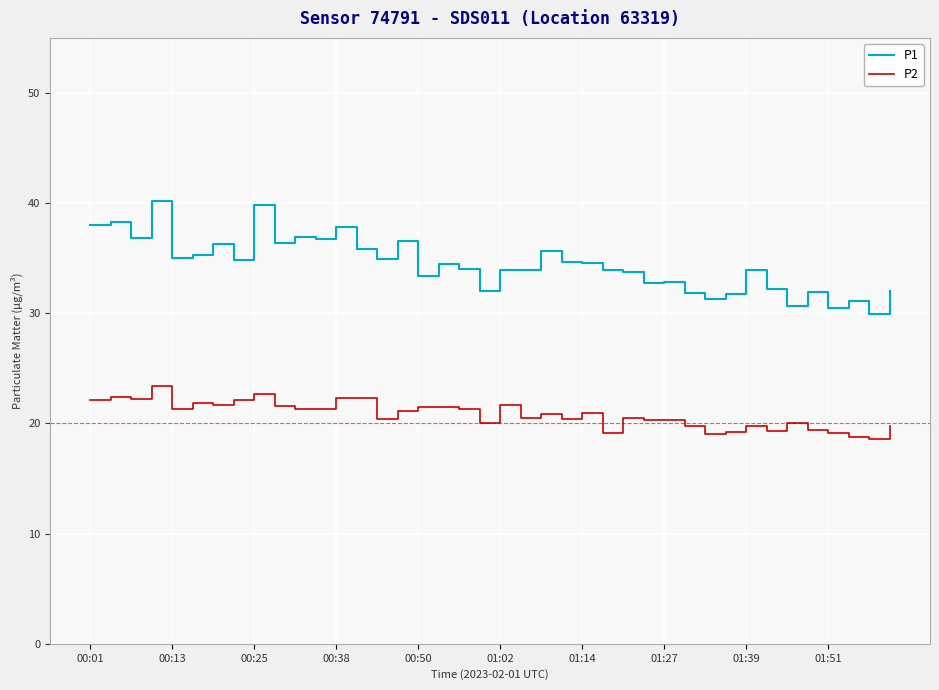

What is the difference between the second highest and minimum values in the P1 series?

9.8